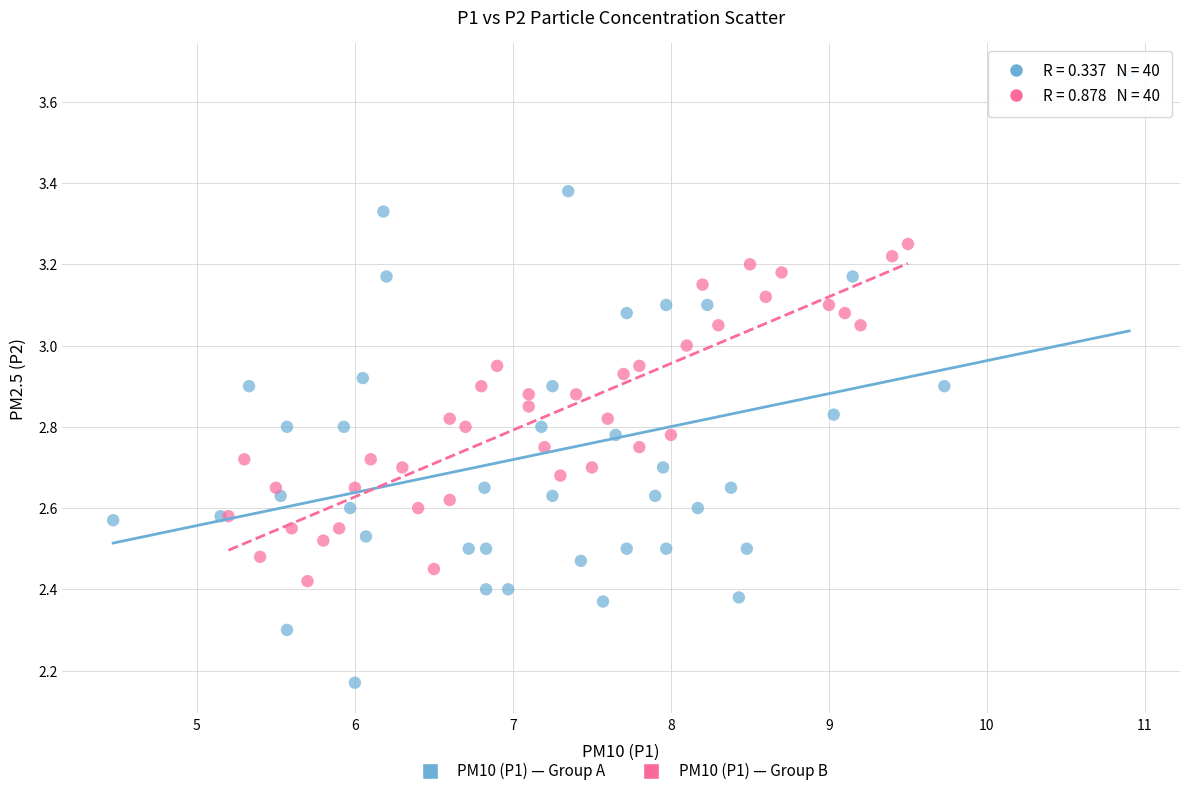

Which series reaches the minimum Y coordinate?

PM10 (P1) — Group A